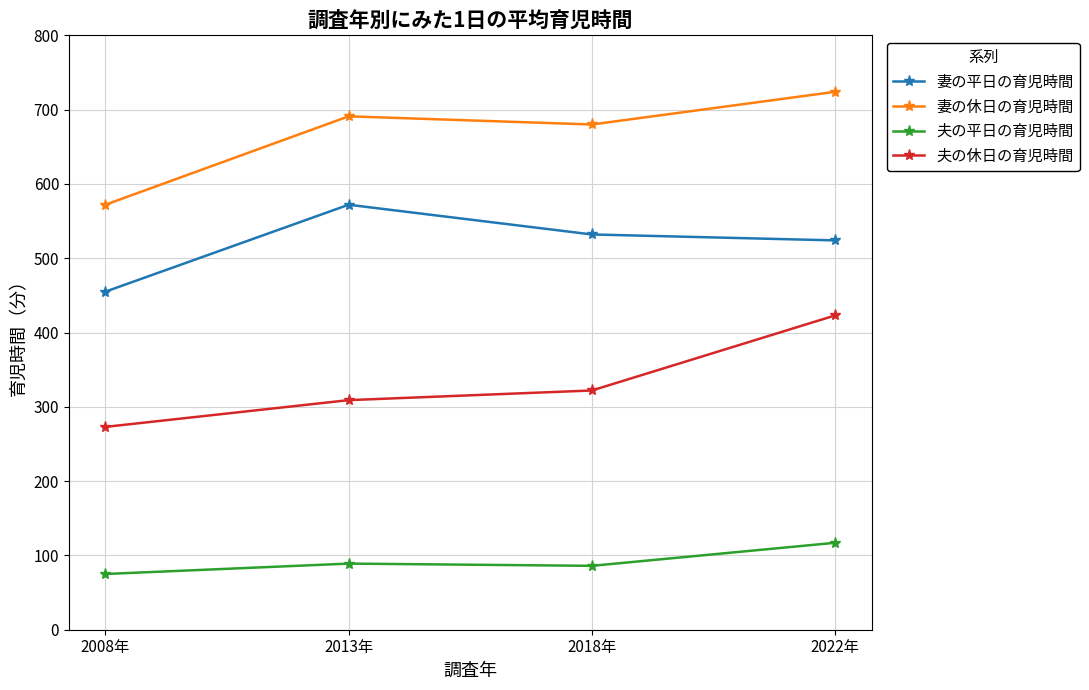

What is the total value across all series at 2013年?

1661